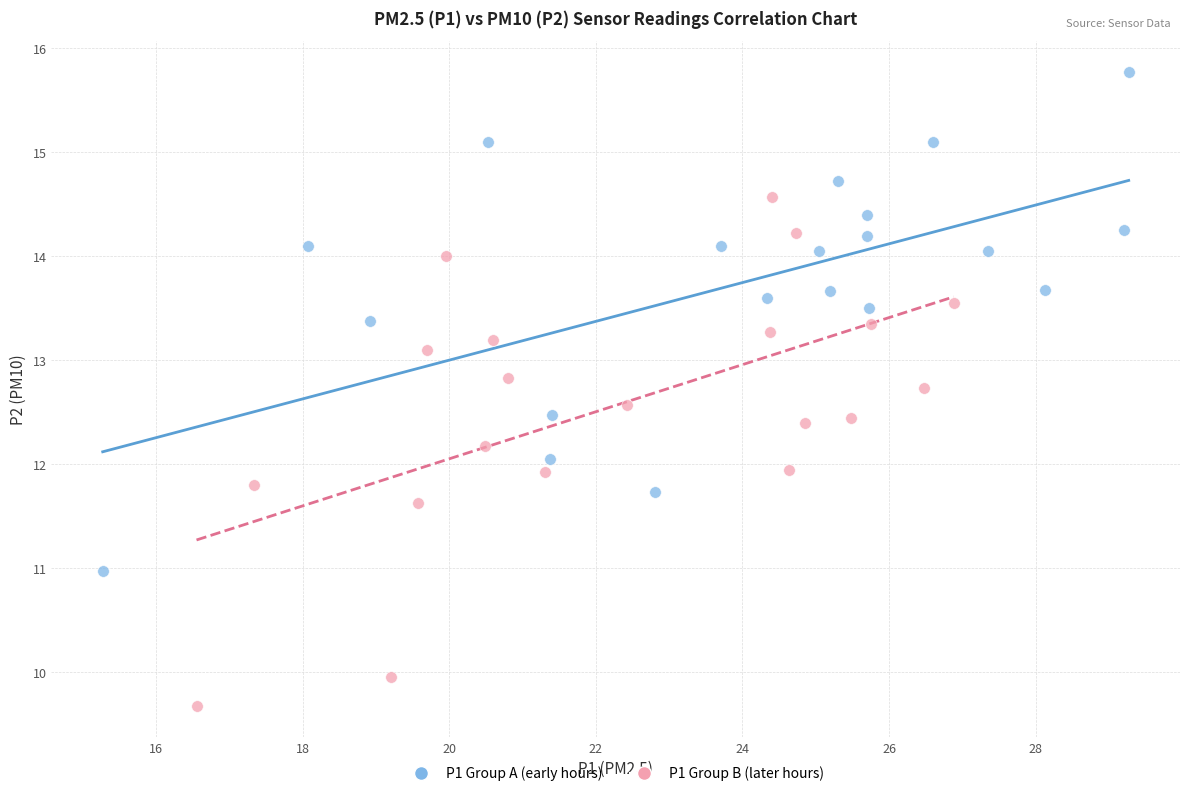

Which series contains the highest Y value?

P1 Group A (early hours)